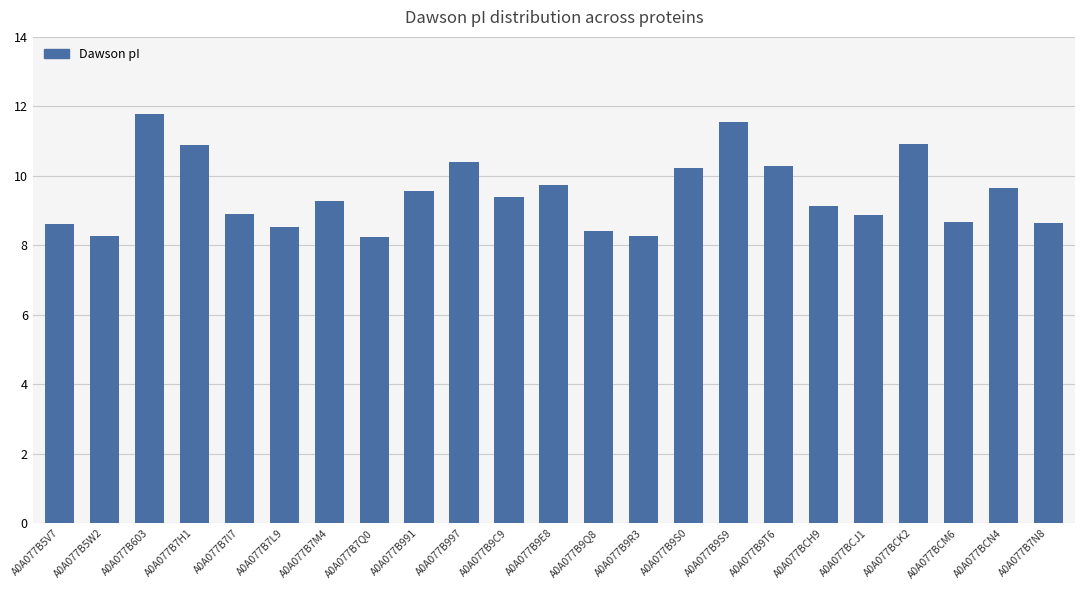

What is the maximum value shown in the chart?

11.8